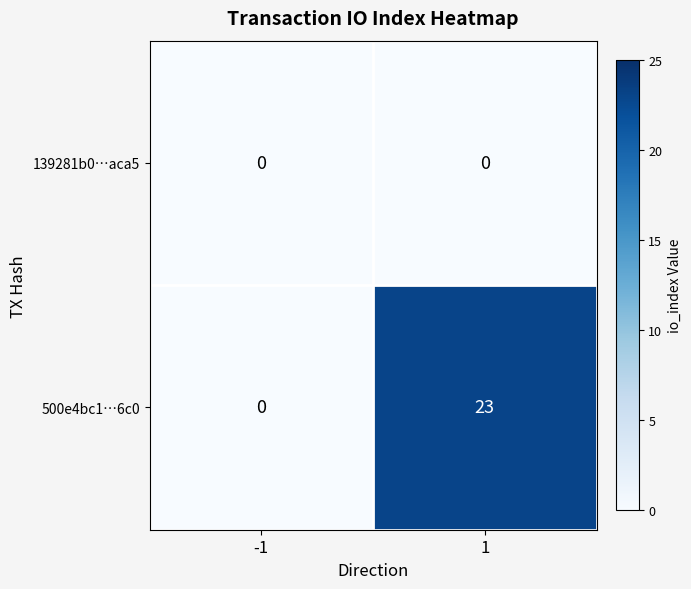

Count the number of data series in this chart.

2